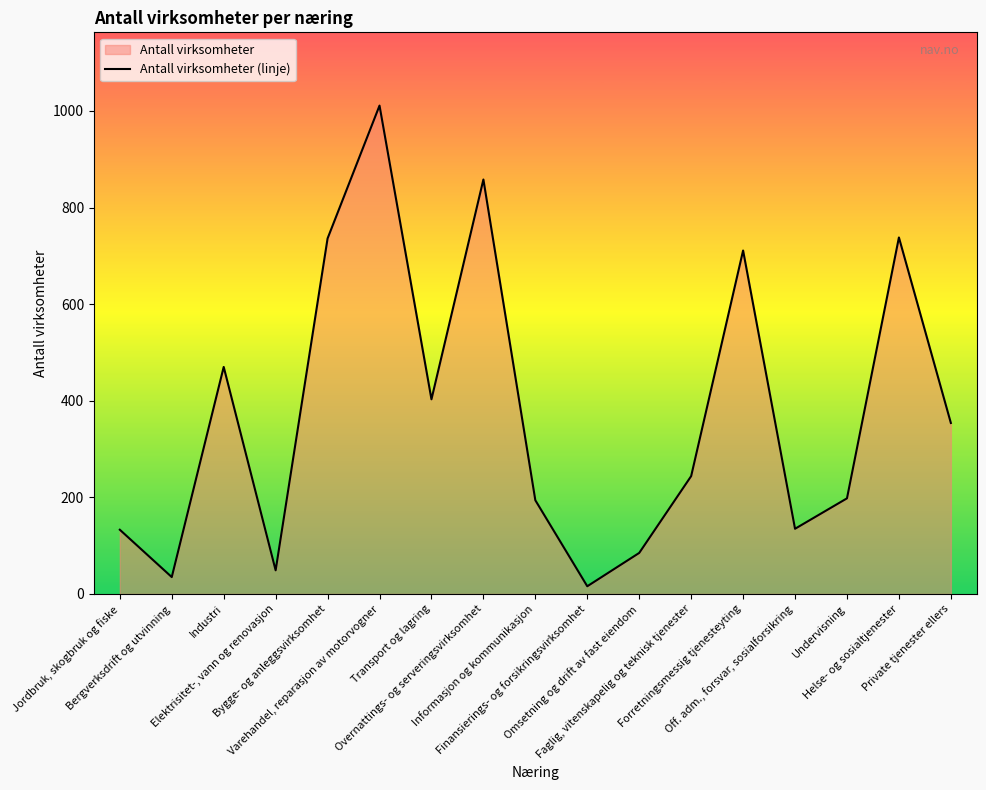

What is the label of the 1st point from the left?

Jordbruk, skogbruk og fiske